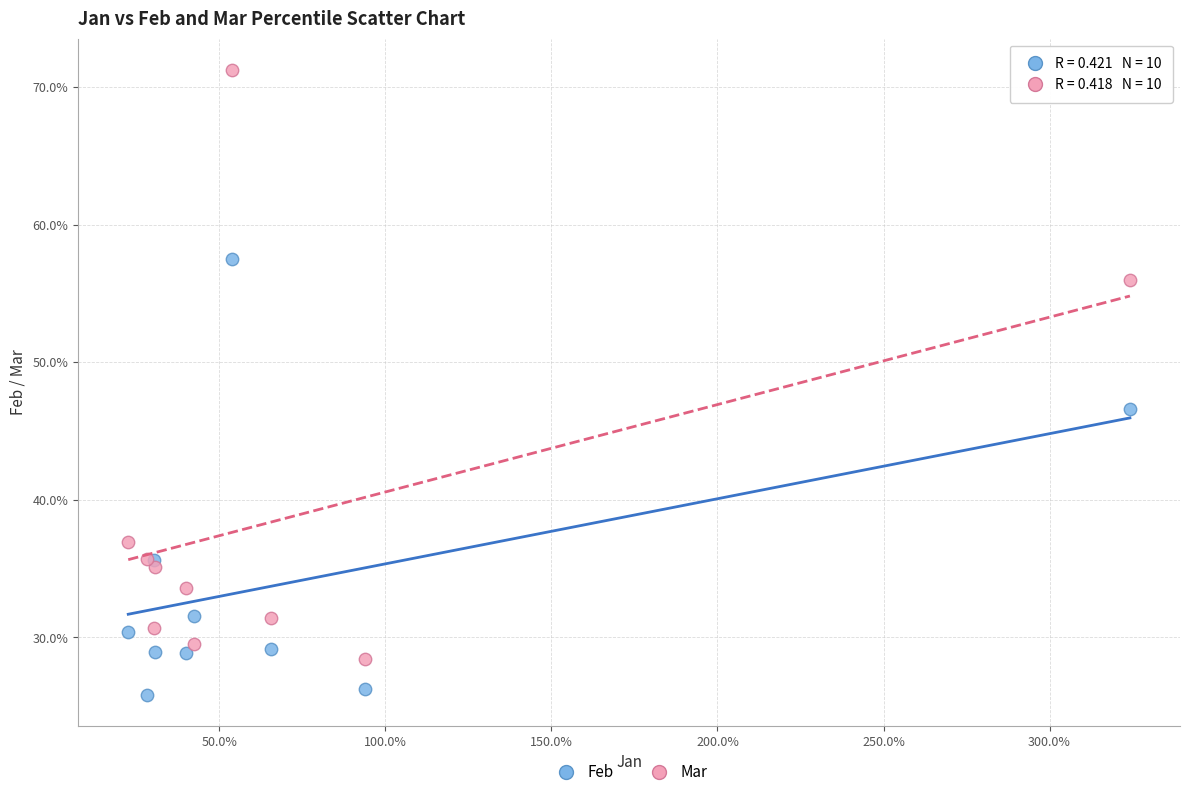

Which series contains the lowest Y value?

Feb